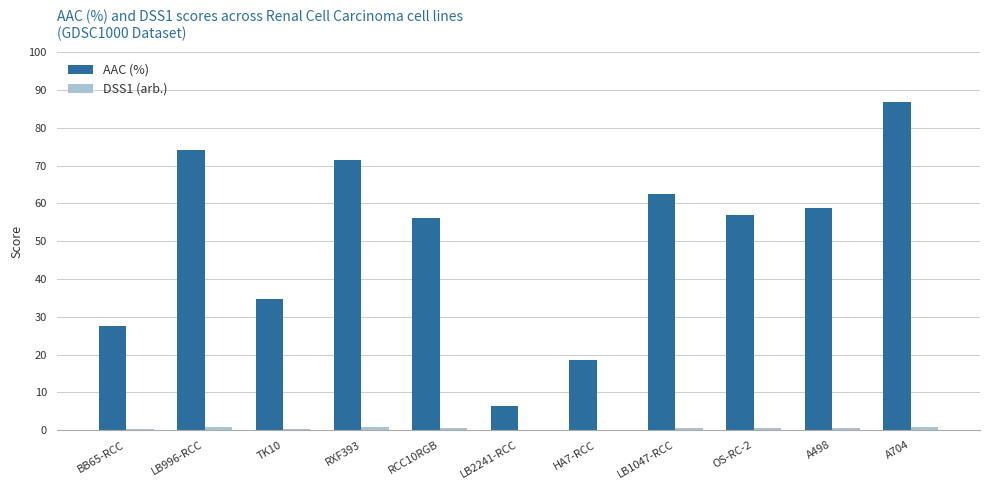

At which label does AAC (%) reach its peak?

A704